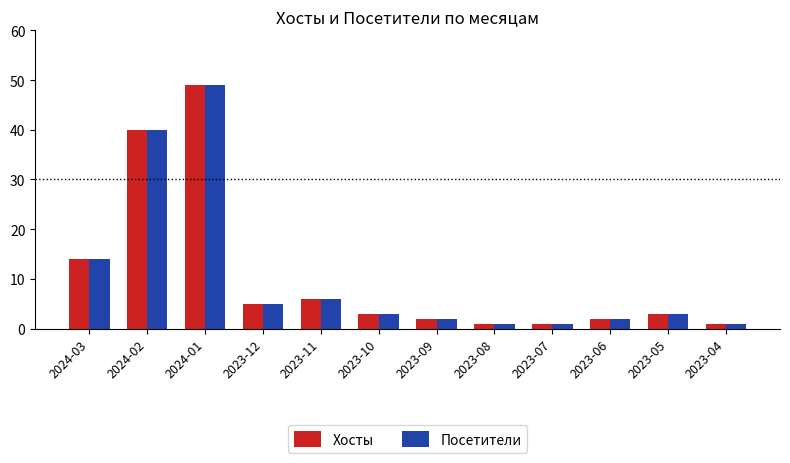

What is the value of the Посетители bar at the 3rd from the left?

49